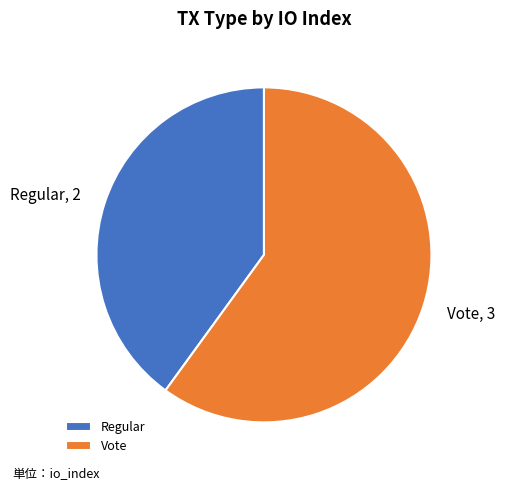

Is the sum of Vote and Regular greater than half?

Yes